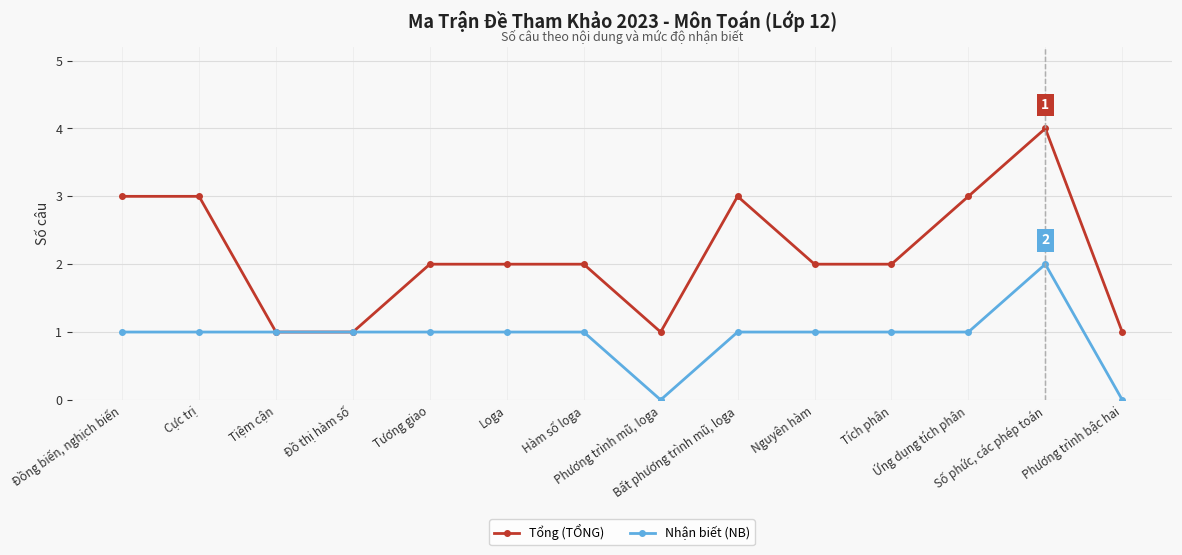

Is this an area chart (filled region under the line)?

No